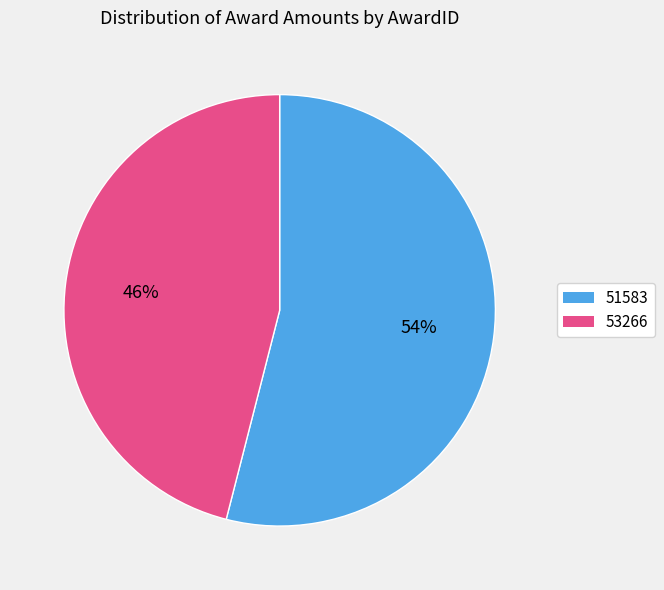

To the nearest percent, what is the average slice percentage?

50%